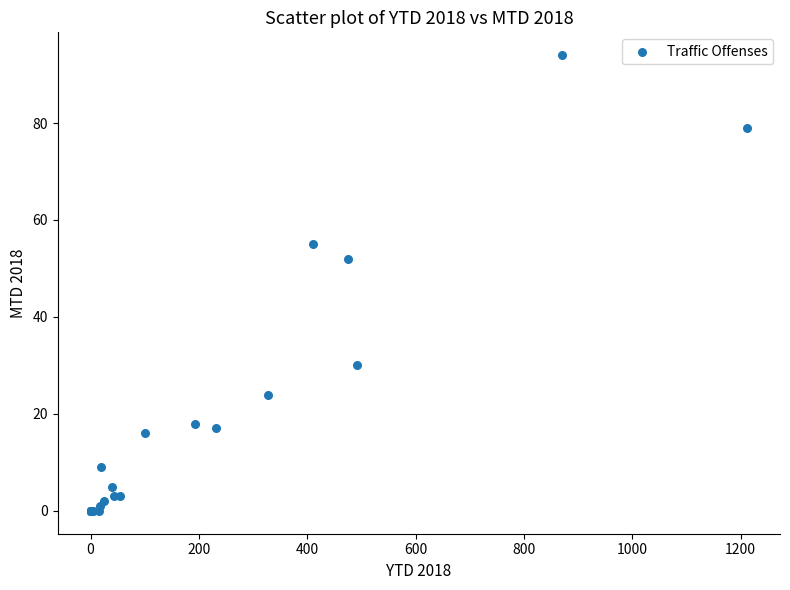

What Y value in the scatter plot is closest to 47?

52